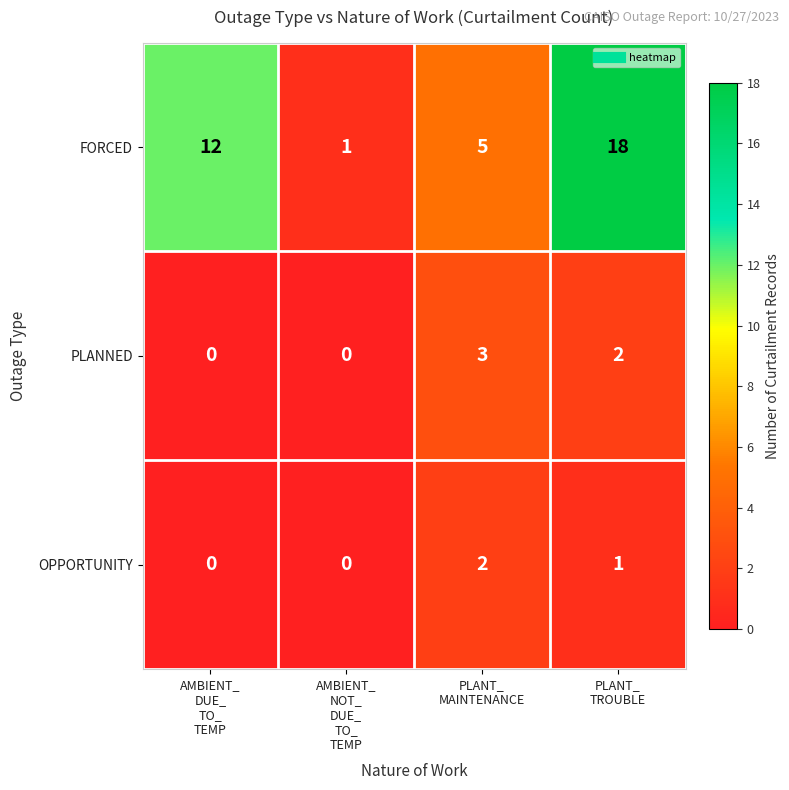

Which series has the largest range (max minus min)?

FORCED